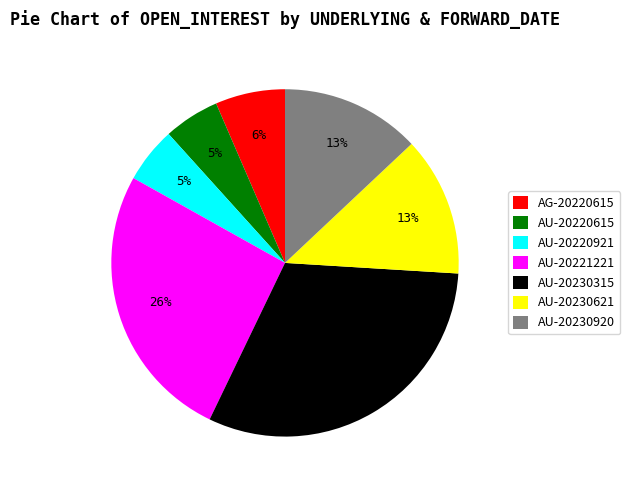

What is the ratio of the value at AU-20220921 to the value at AG-20220615?

0.8